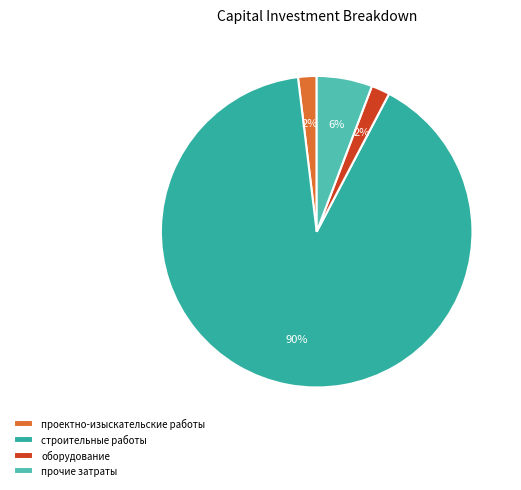

Is прочие затраты the majority of the pie?

No